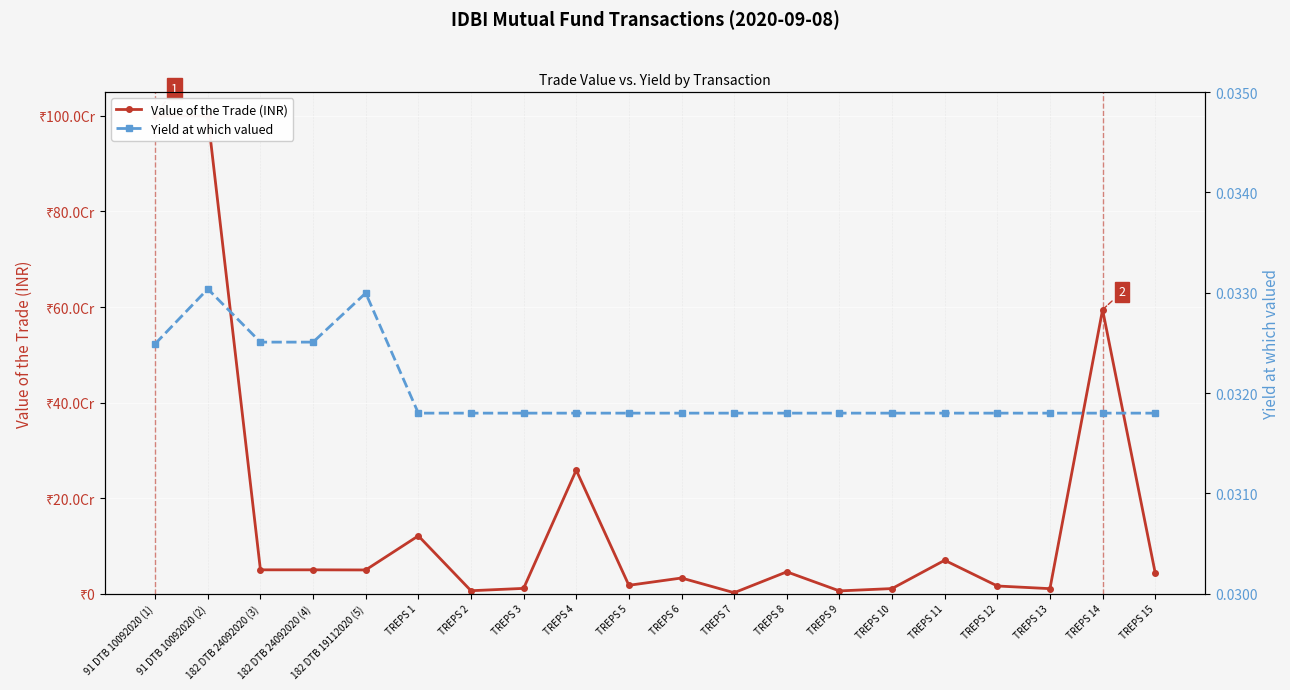

True or false: Value of the Trade (INR) and Yield at which valued intersect in this chart.

False